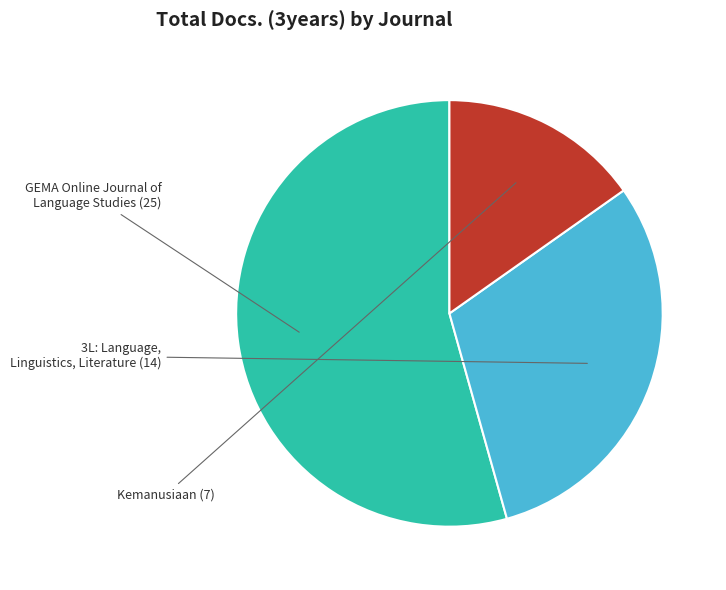

True or false: 3L: Language, Linguistics, Literature accounts for 40% of the total.

False